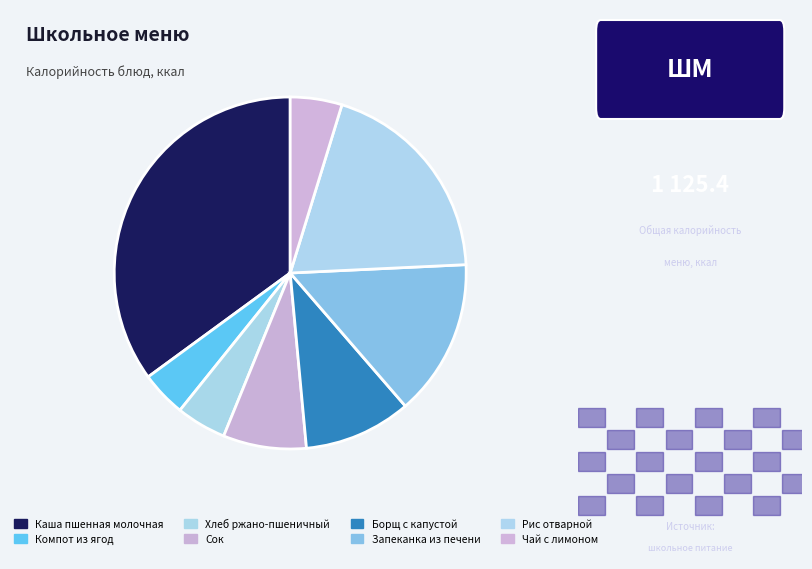

To the nearest percent, what is the difference between the Каша пшенная молочная and Рис отварной slice percentages?

16%